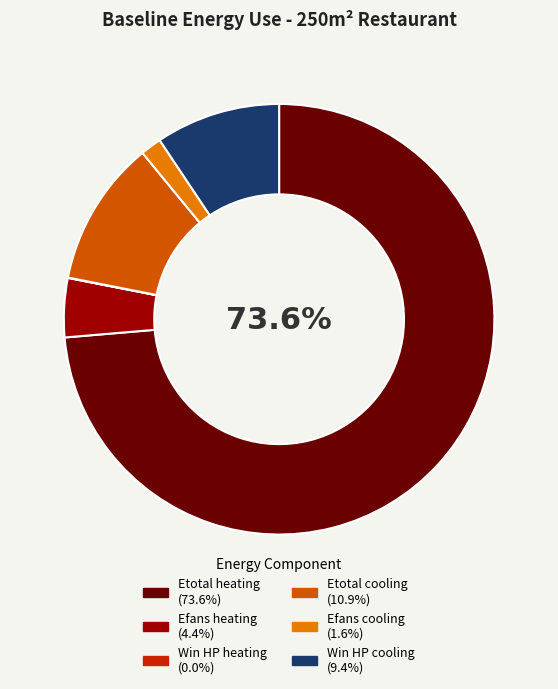

Combined, do Etotal cooling and Efans heating account for over 50%?

No